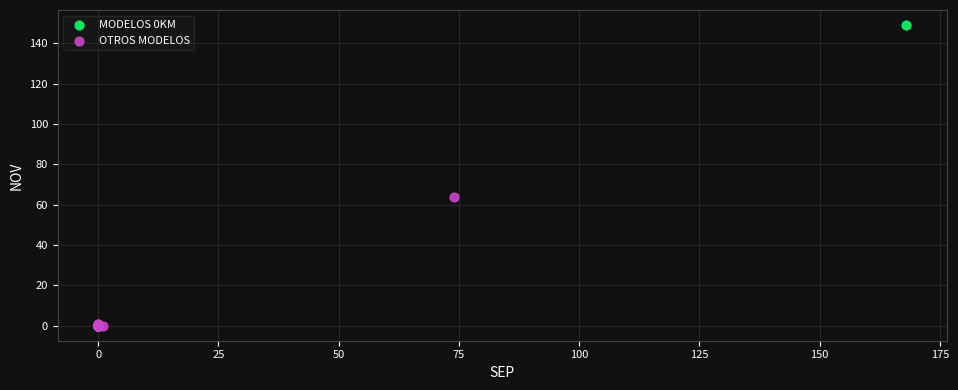

Which series reaches the maximum Y coordinate?

MODELOS 0KM